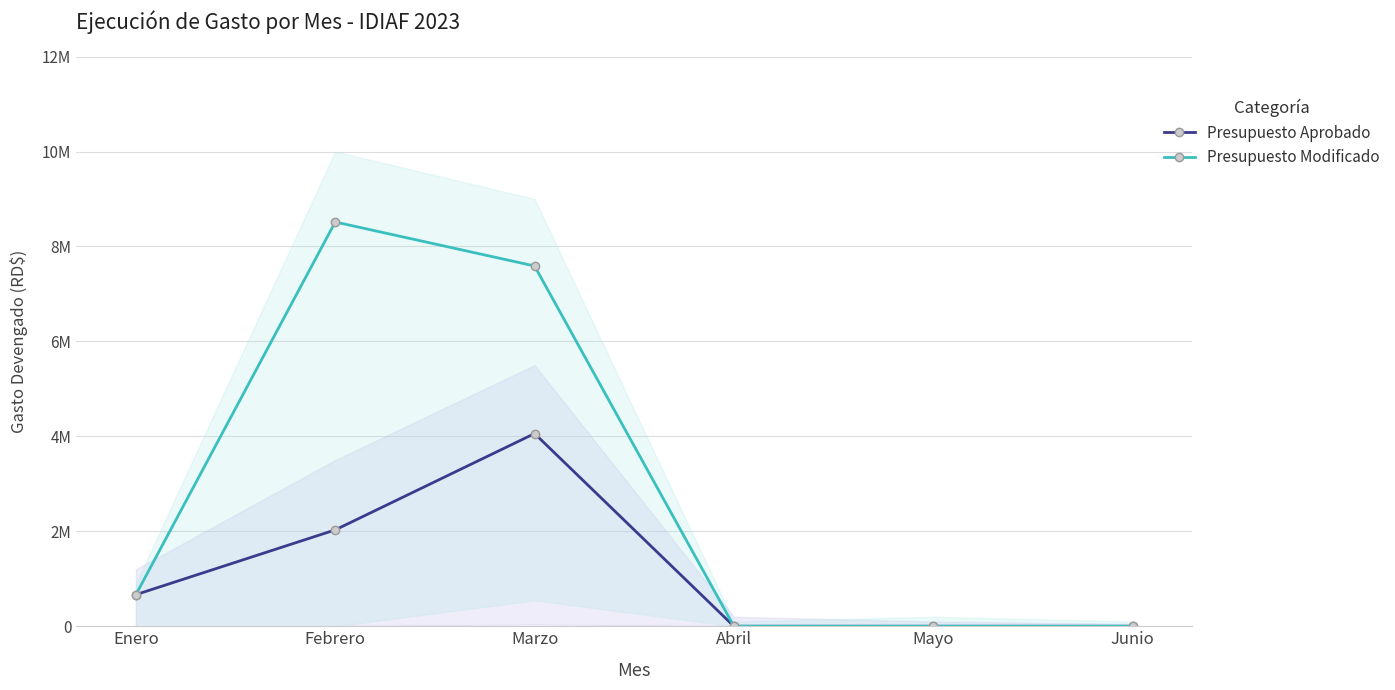

How many lines are shown in the chart?

2